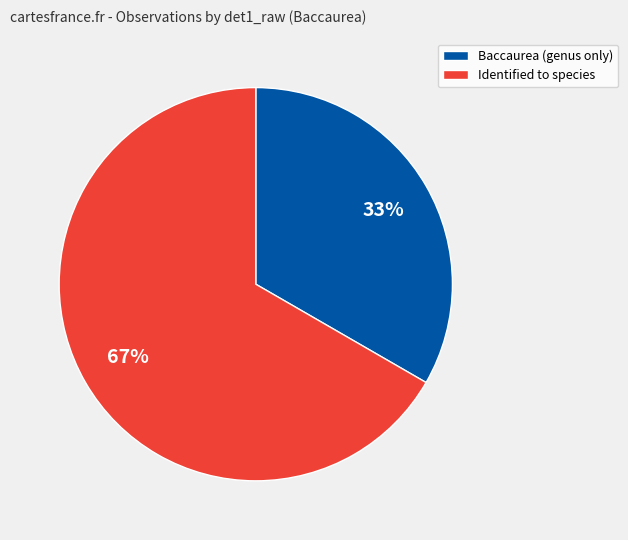

The Baccaurea (genus only) slice represents 33% of the pie. True or false?

True